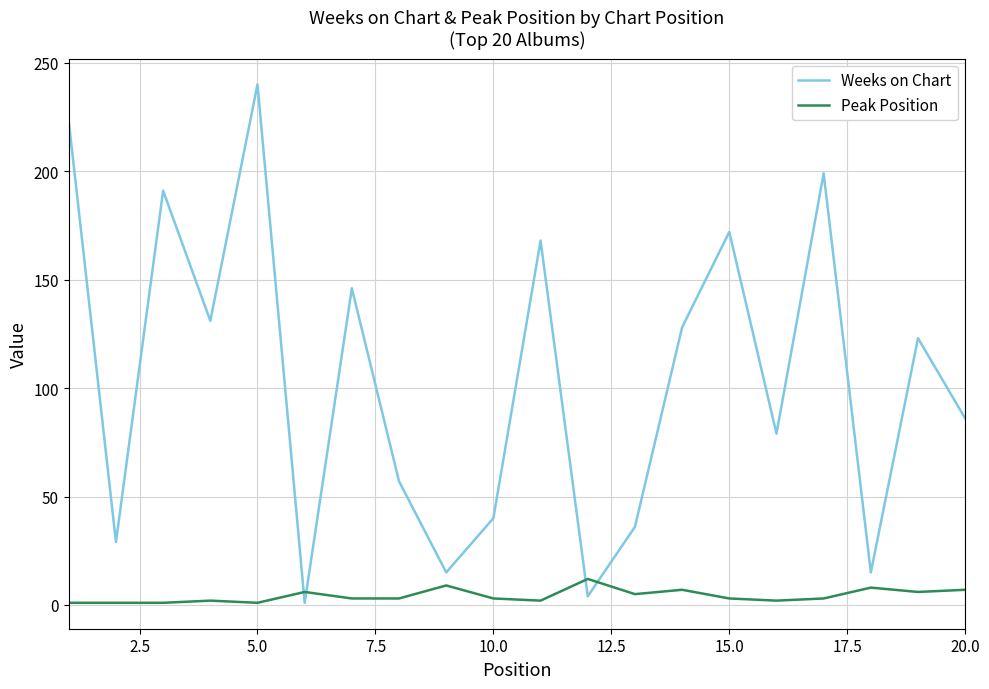

Which series has the largest range (max minus min)?

Weeks on Chart